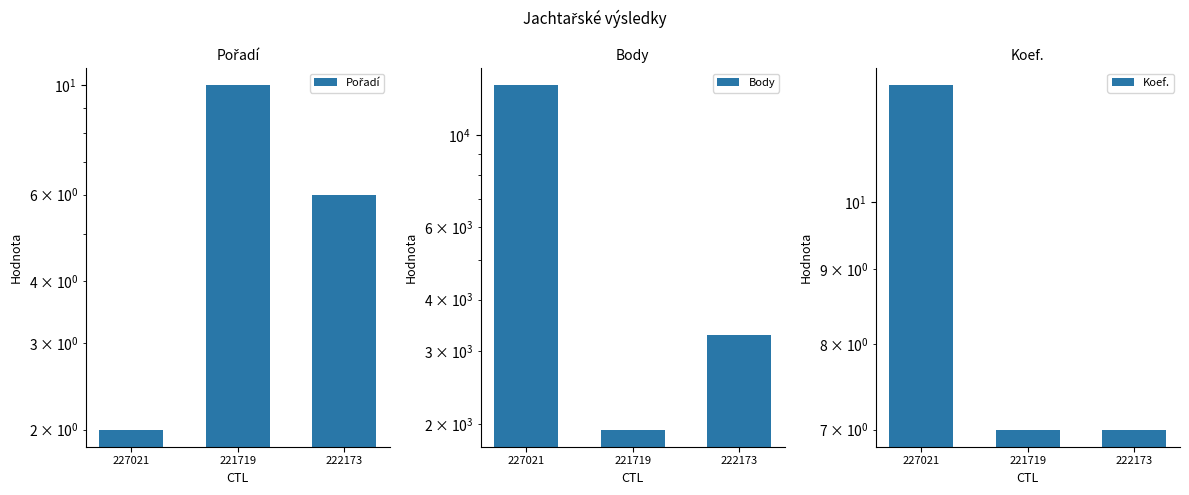

At how many categories does at least one series exceed 780?

3